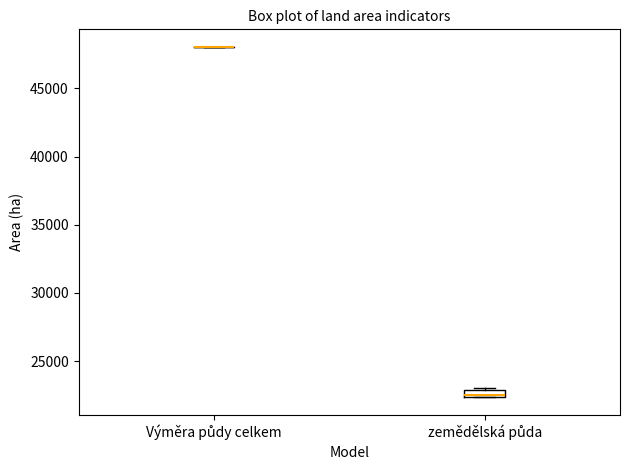

Where is the upper edge of the box for zemědělská půda on the y-axis? The values are not printed on the chart, so give them approximately, as read against the axis.

23000